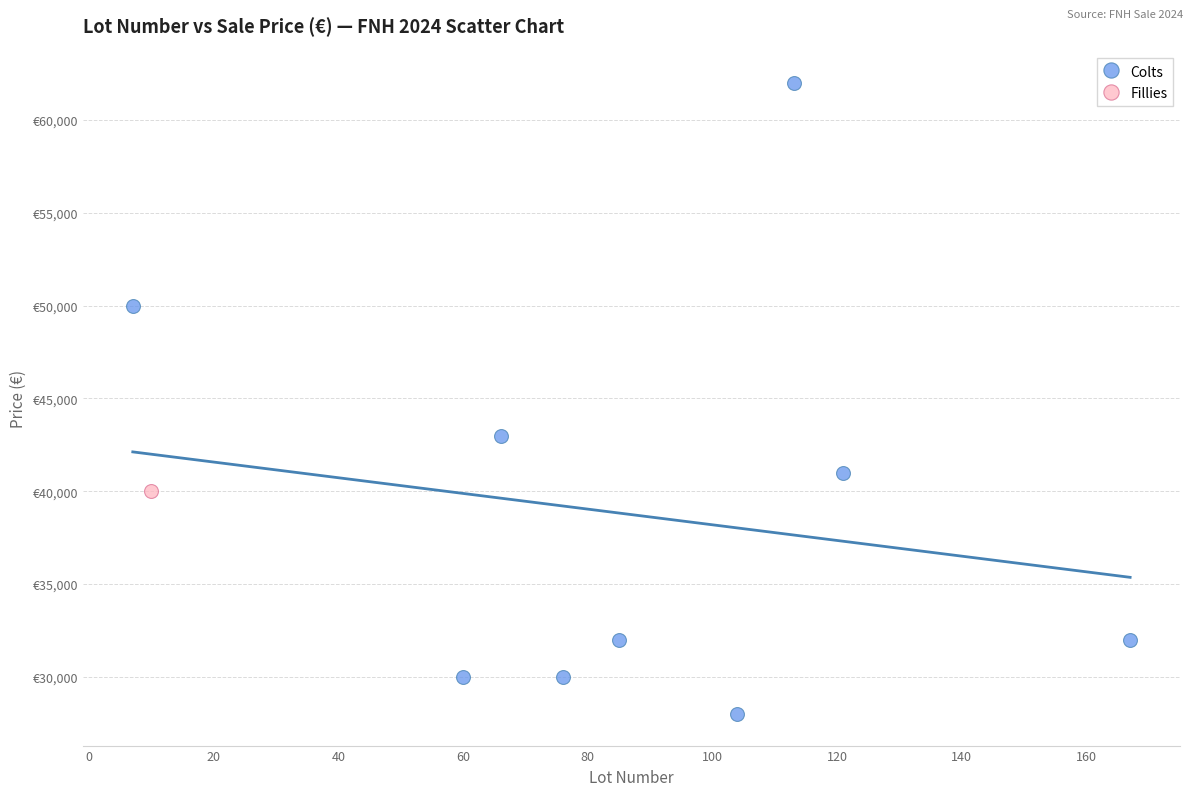

What are all the series names shown in the legend?

Colts, Fillies